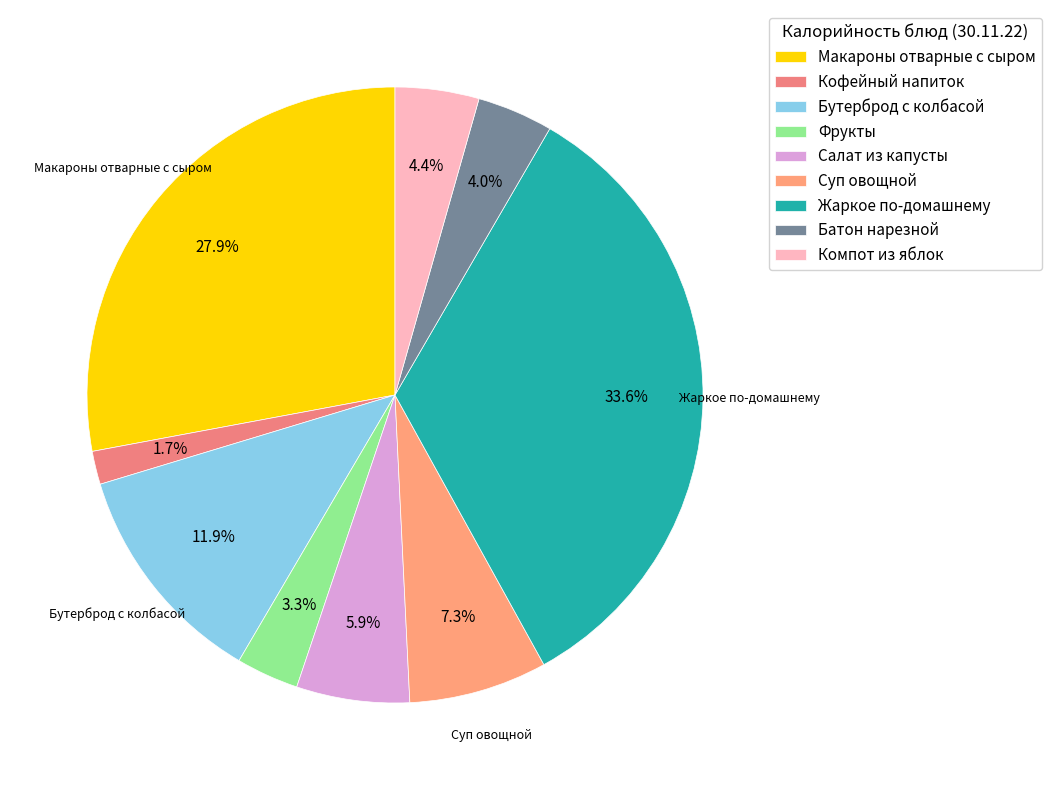

Does any single category account for the majority?

No